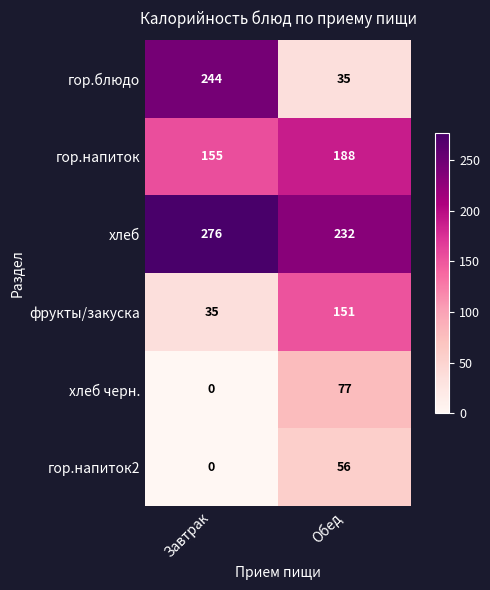

Reading left to right, what are all the values shown in this chart?

гор.блюдо: 244	35
гор.напиток: 155	188
хлеб: 276	232
фрукты/закуска: 35	151
хлеб черн.: 0	77
гор.напиток2: 0	56